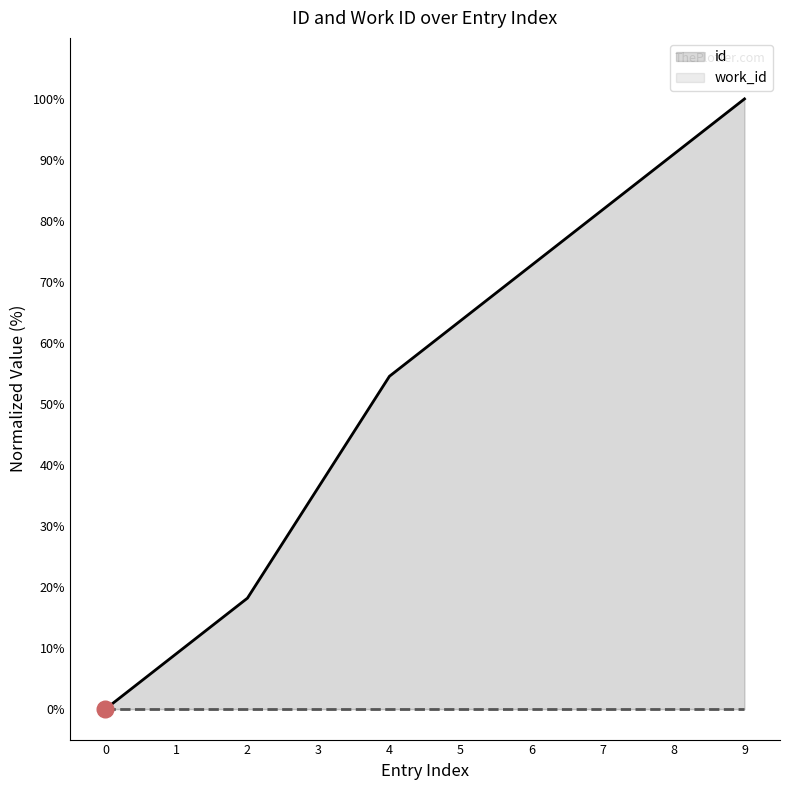

How many data points does each series have?

10